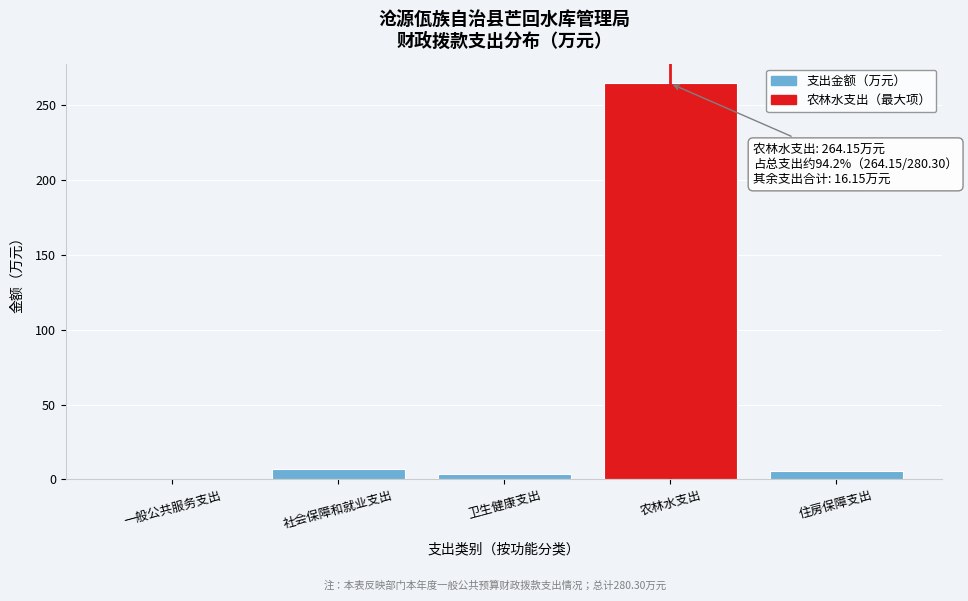

Which label corresponds to the largest value in the chart?

农林水支出